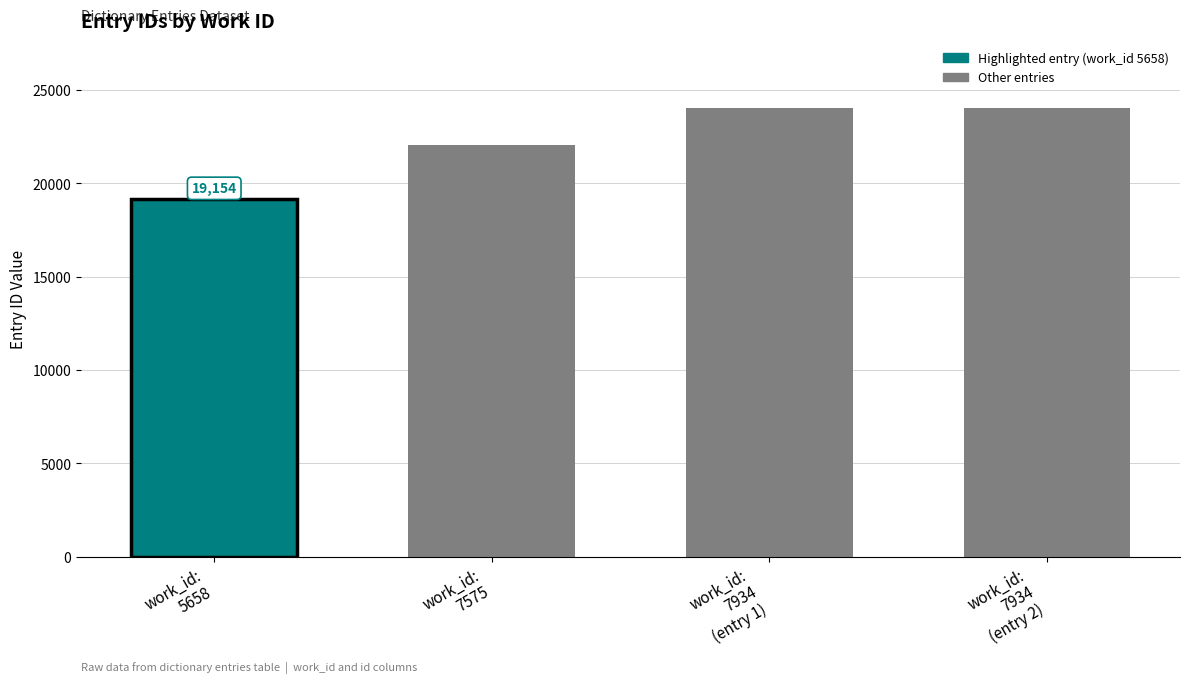

How many series are shown in this chart?

1